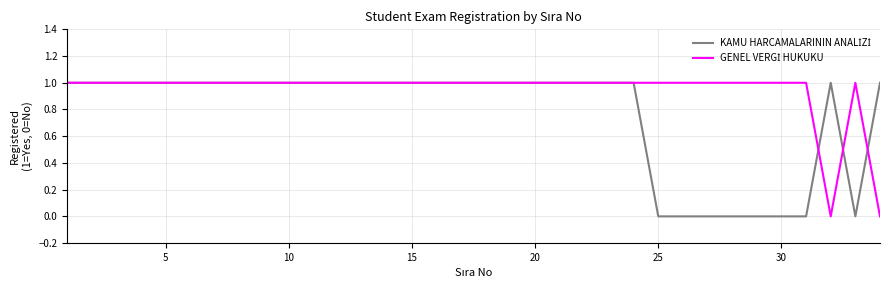

How many lines are shown in the chart?

2